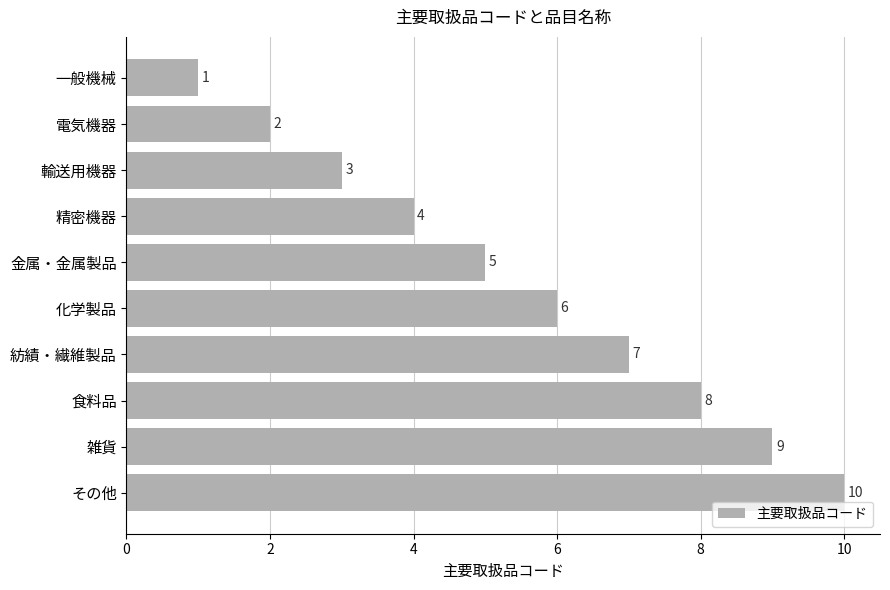

How many values are between 3 and 8?

6